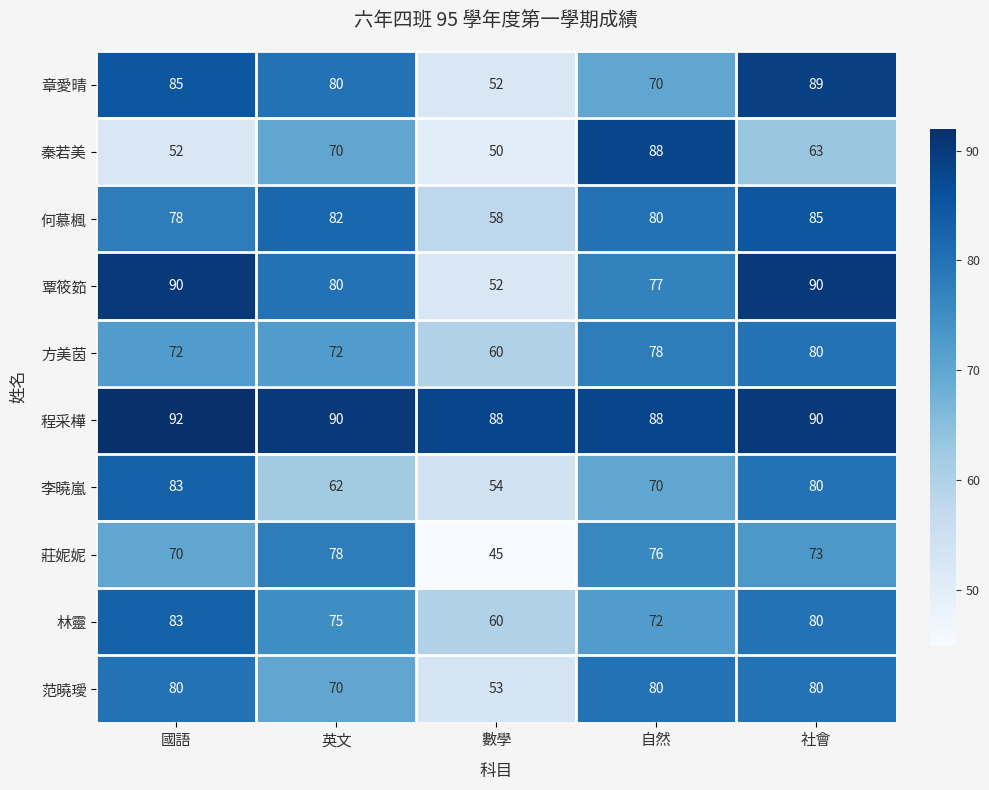

What is the minimum value shown in the chart?

45